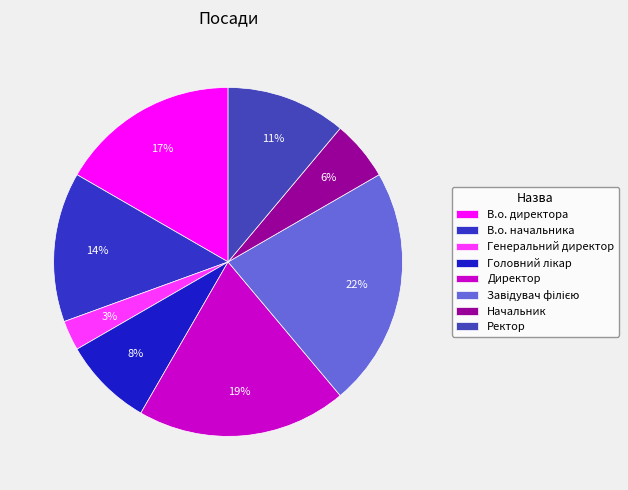

How many segments does this pie chart have?

8